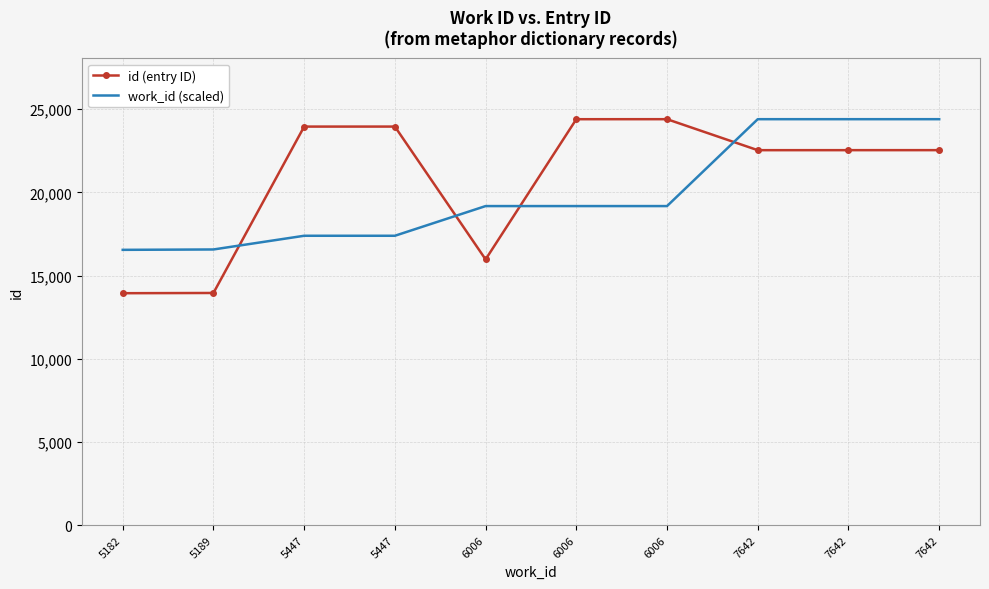

What are all the series names shown in the legend?

id (entry ID), work_id (scaled)